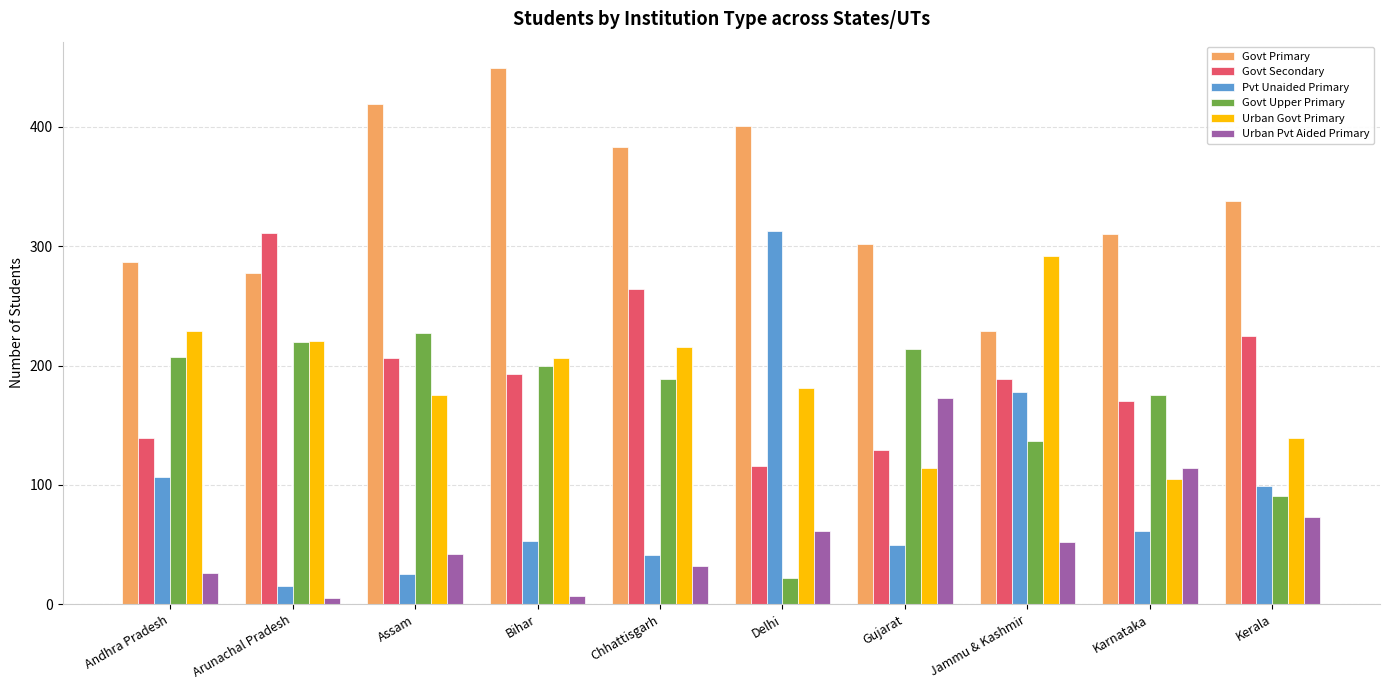

What is the total value across all series at Jammu & Kashmir?

1077